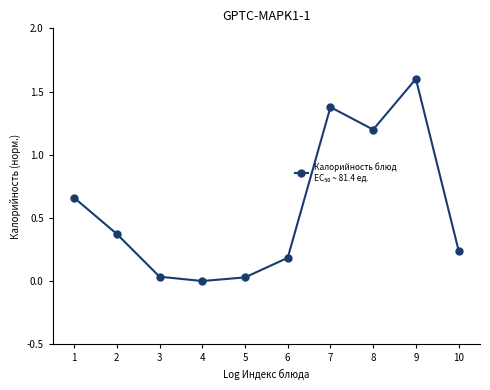

Count the number of data series in this chart.

1